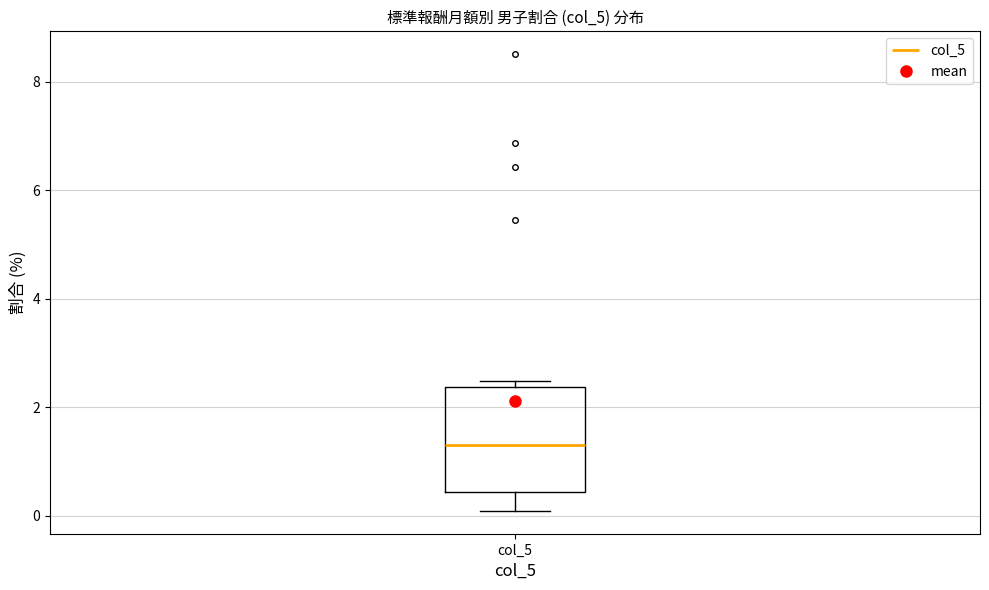

Transcribe this box plot: give where the median line is, the range the box spans, and where the two whiskers end, as read against the y-axis. The values are not printed on the chart, so give them approximately, as read against the axis.

median 1.4, box 0.4 to 2.4, whiskers 0.0 to 2.4 (just above the box's upper edge)